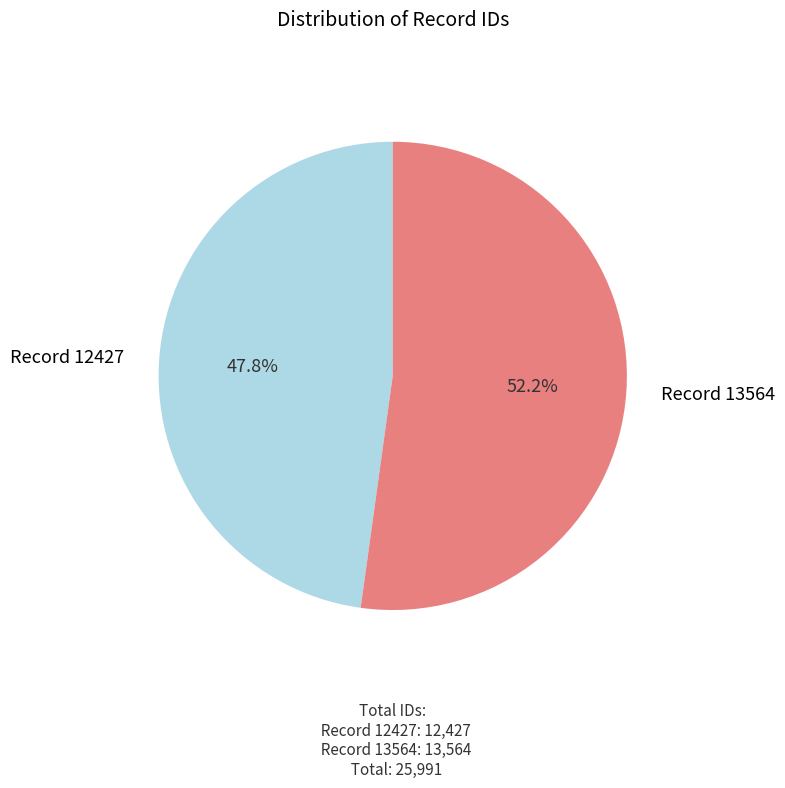

Which slice represents more than half of the pie?

Record 13564